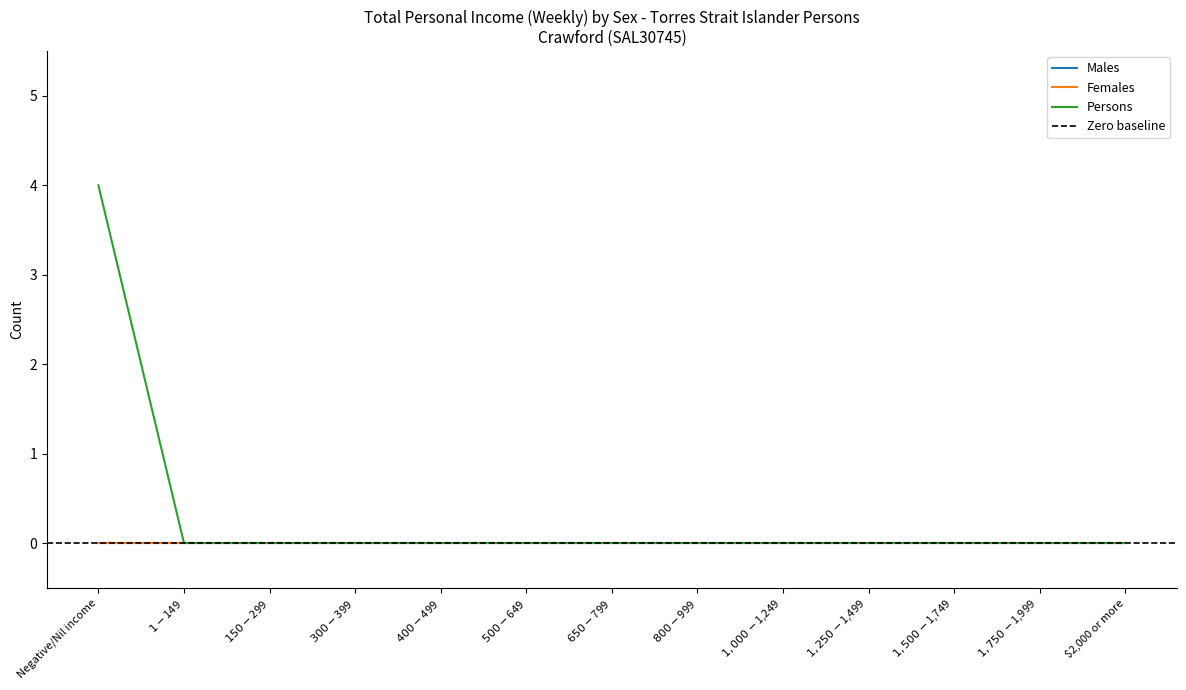

What is the label of the 2nd point from the right?

$1,750-$1,999